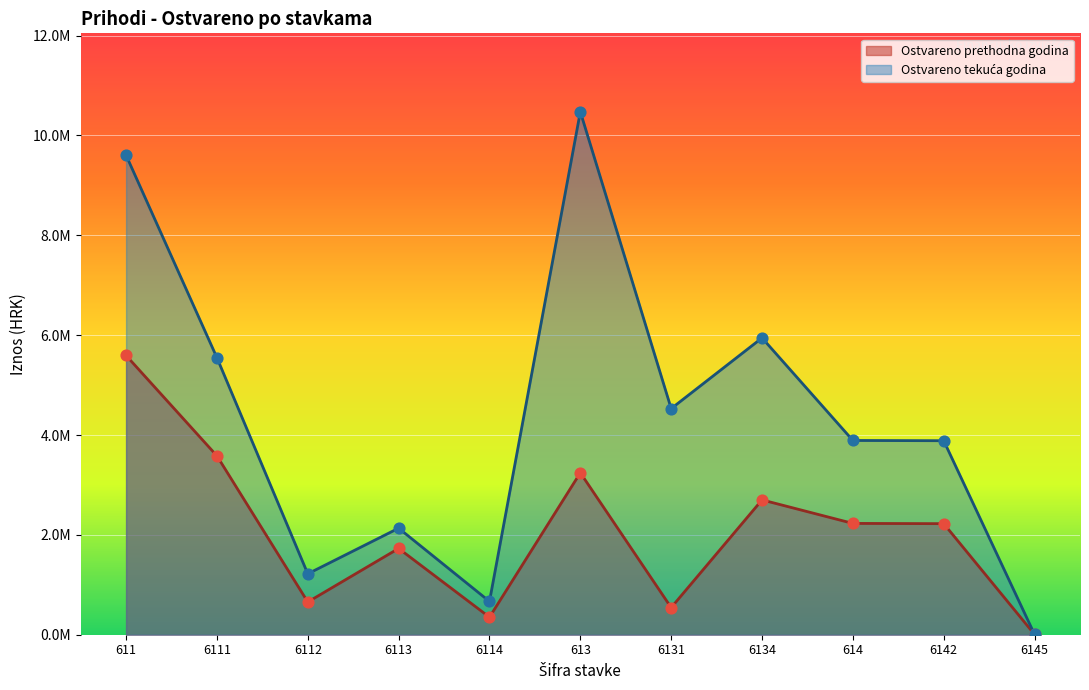

Which series reaches the minimum Y coordinate?

Ostvareno tekuća godina